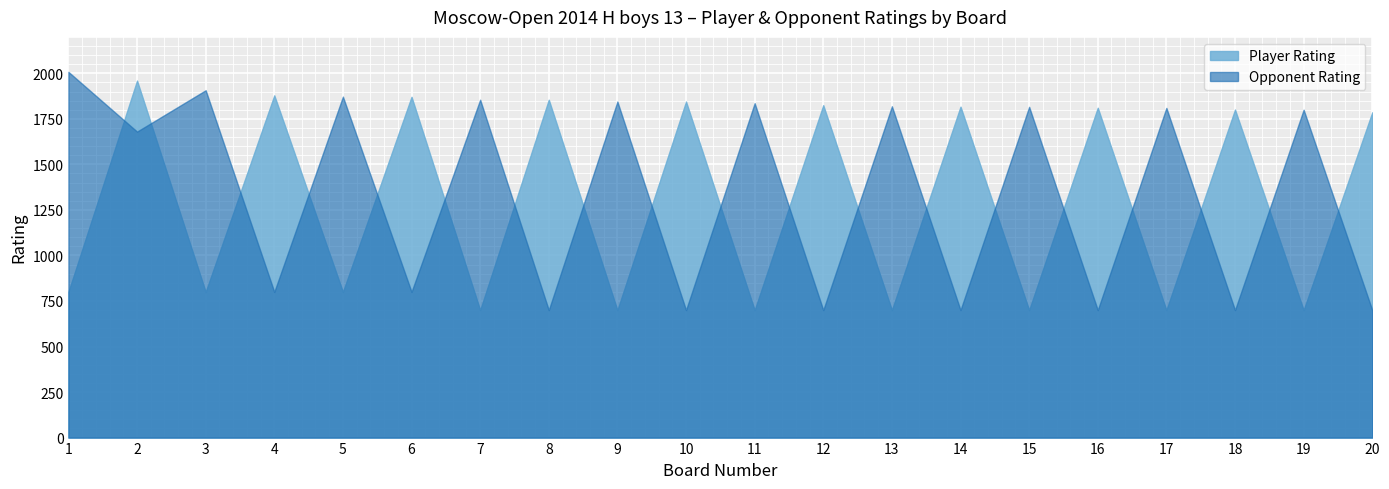

Count the number of categories in the chart.

20